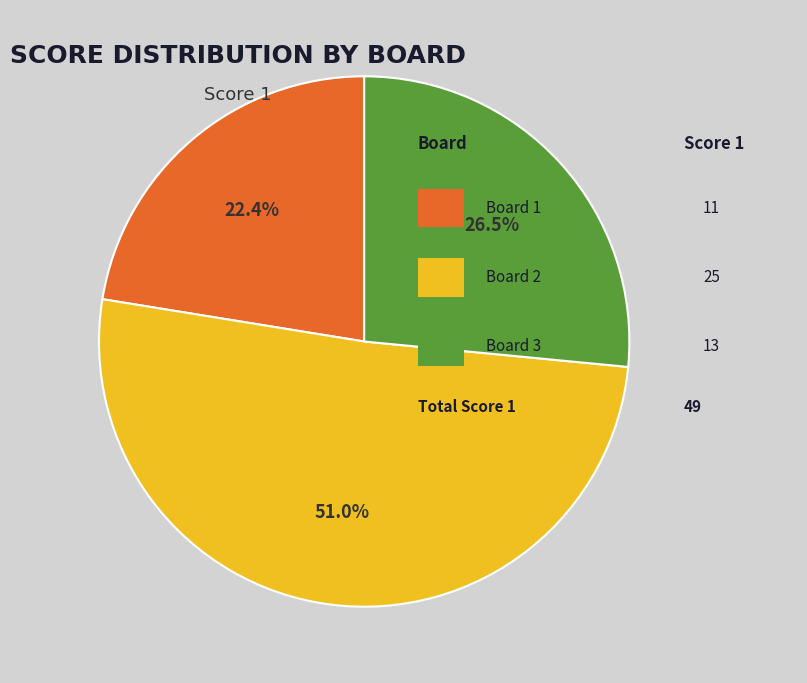

Is there any slice that represents more than half of the pie?

Yes